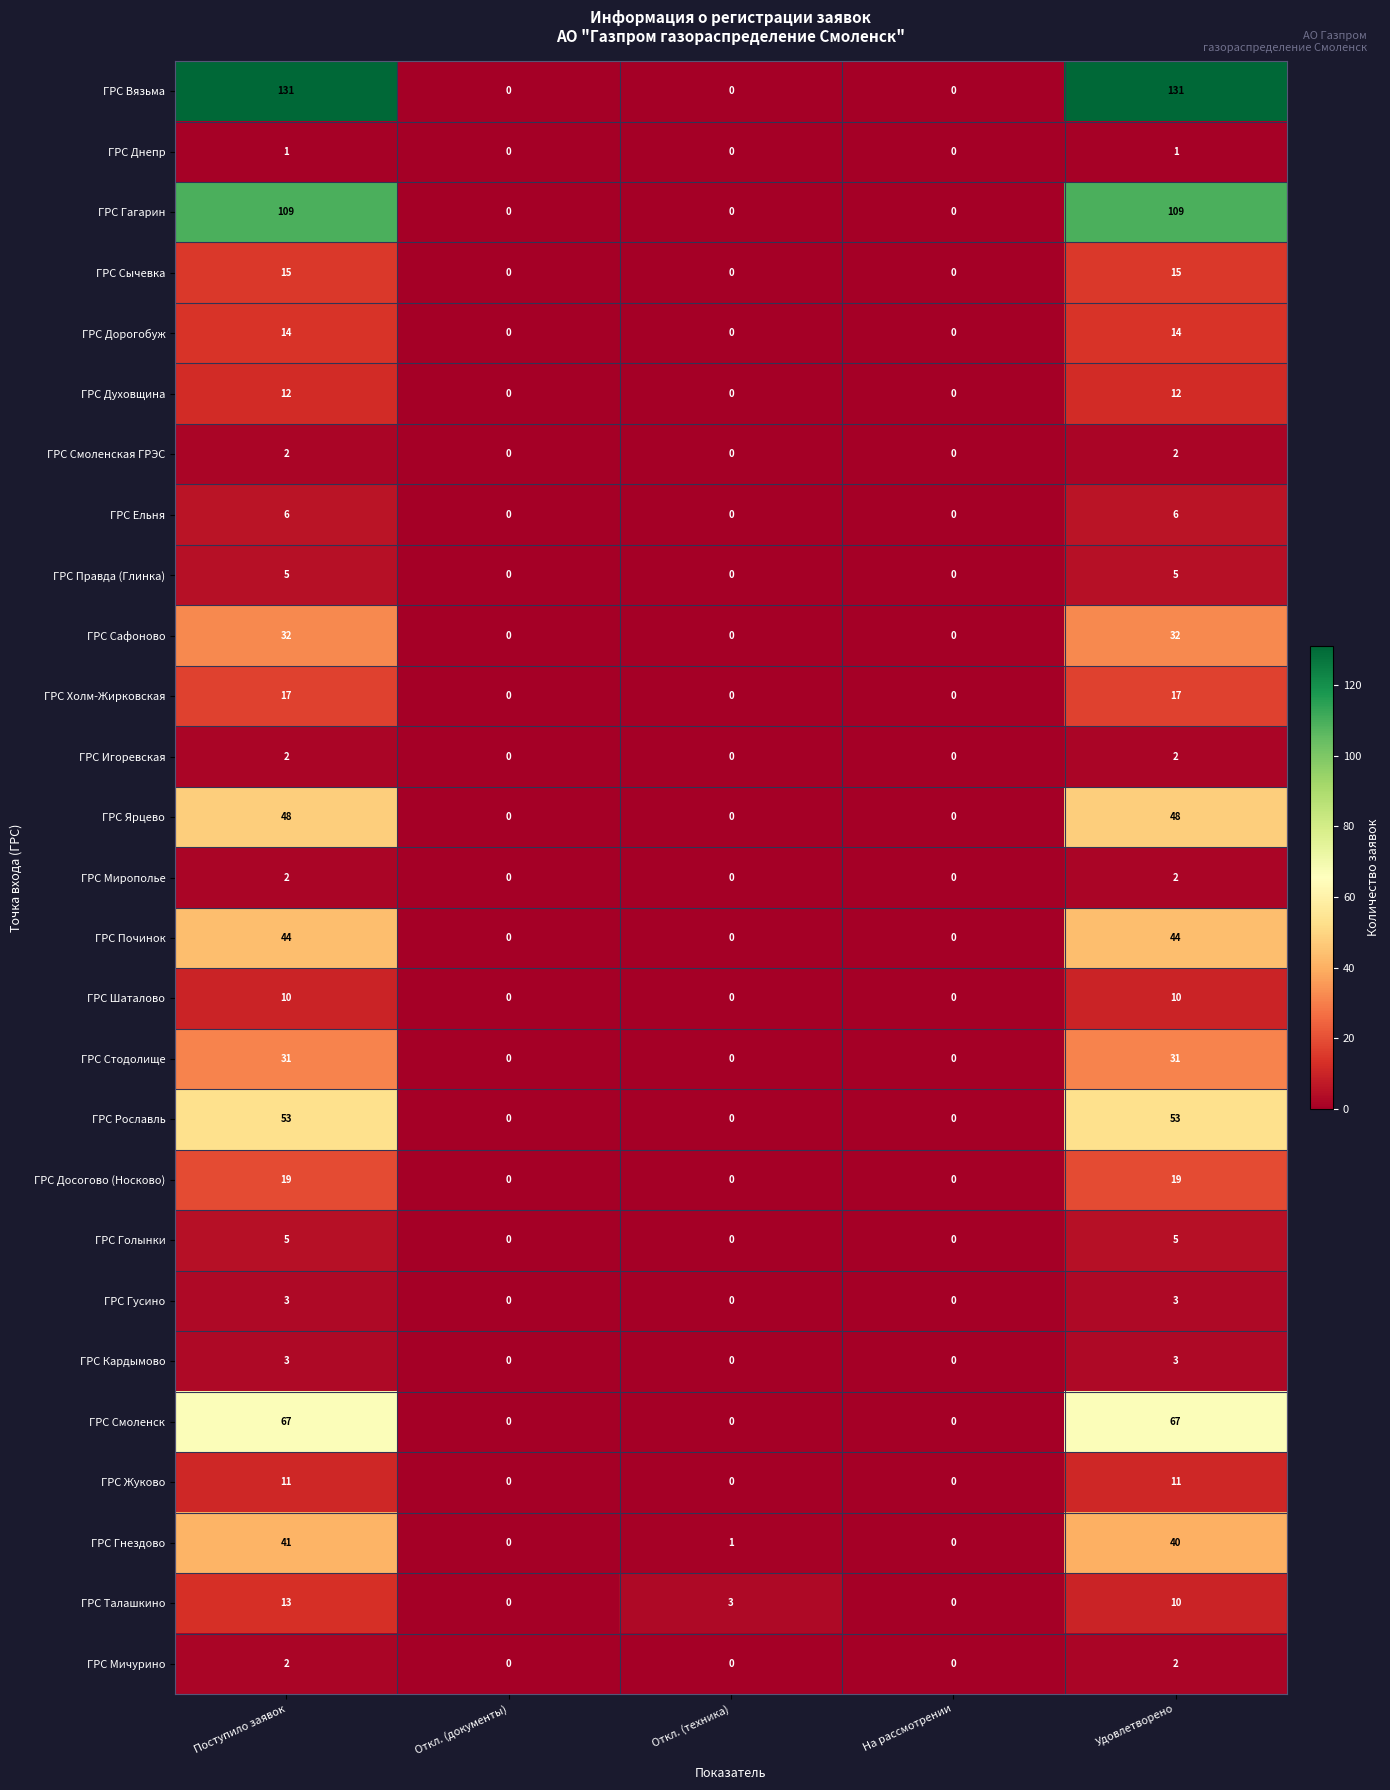

The value of ГРС Дорогобуж at На рассмотрении is -8. True or false?

False